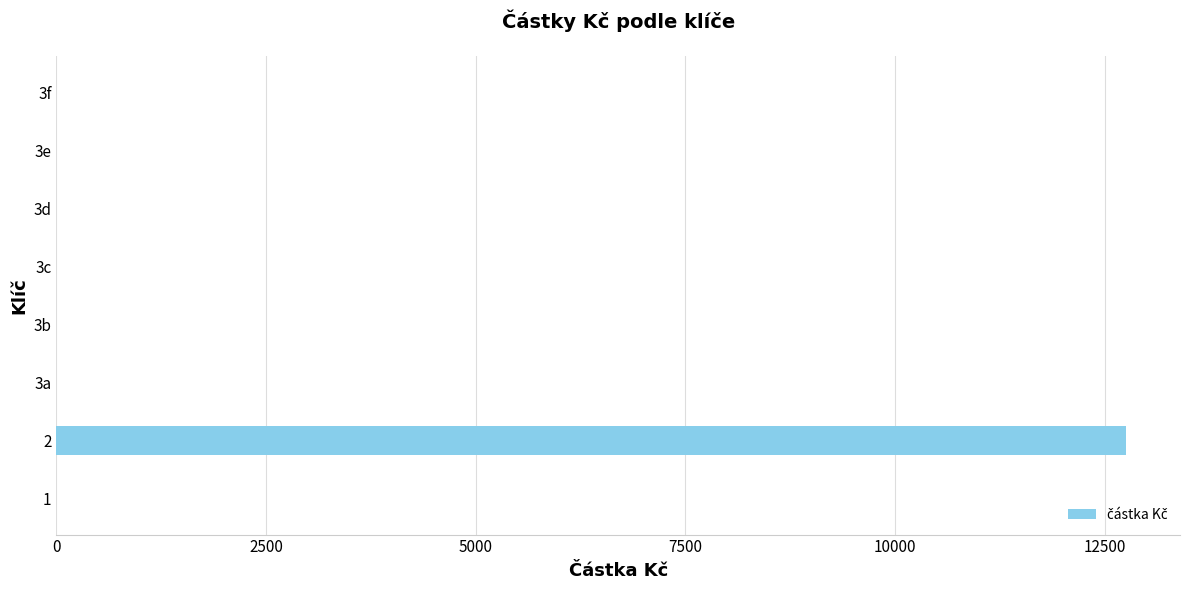

How many distinct data groups are displayed?

1